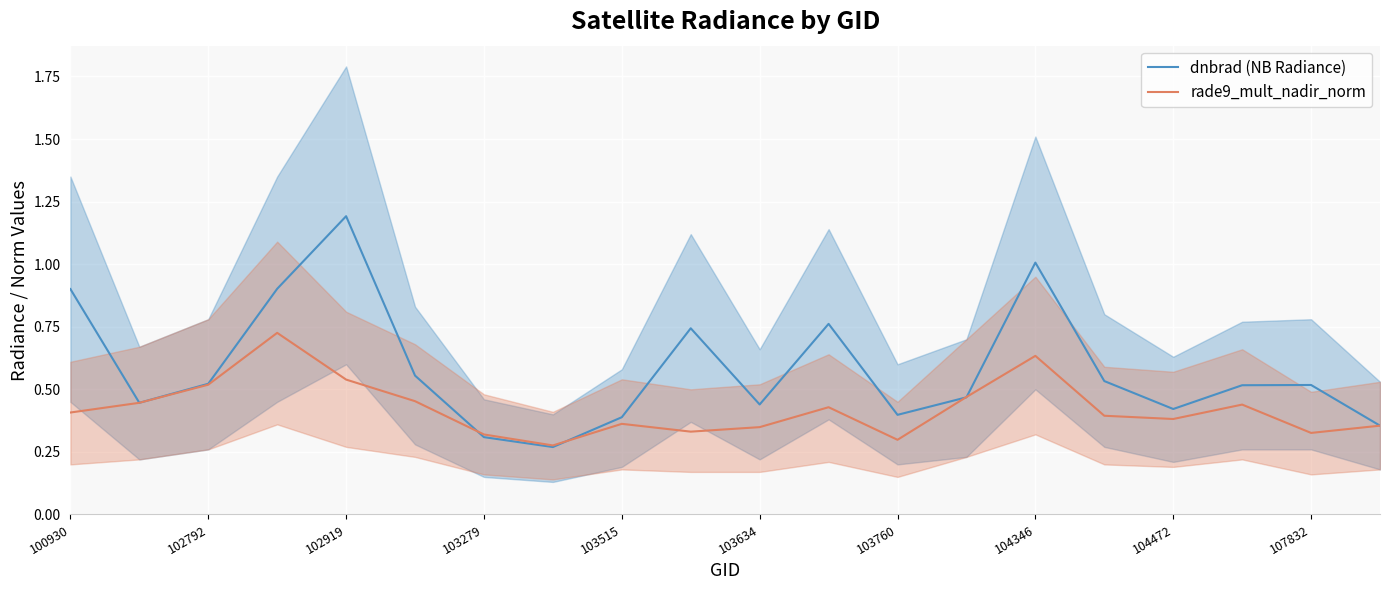

What is the difference between the maximum and second lowest values in the dnbrad (NB Radiance) series?

0.9